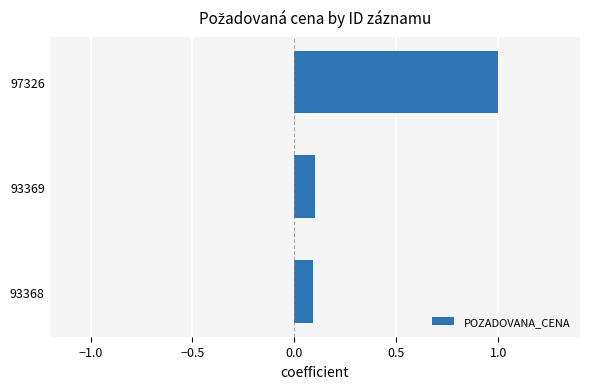

At which category does the chart reach its peak across all series?

97326